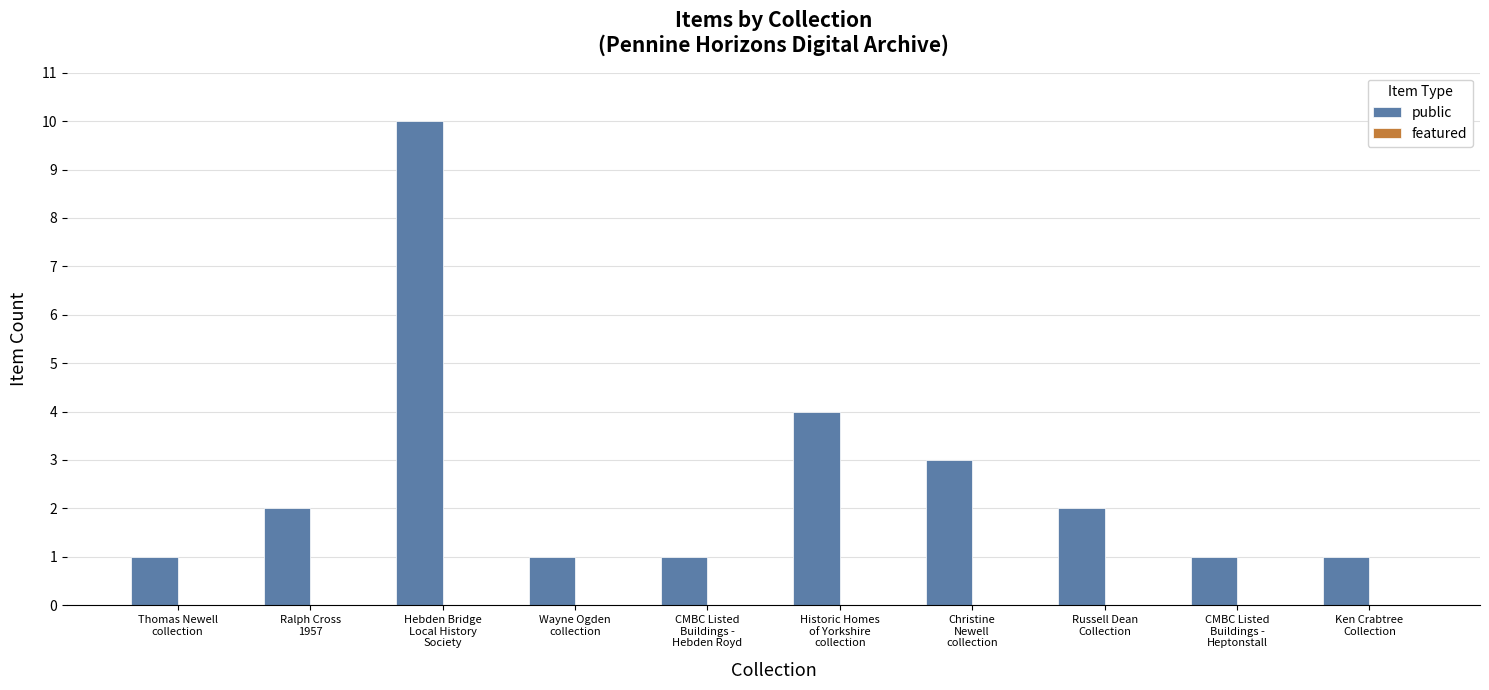

What is the sum of all values?

26